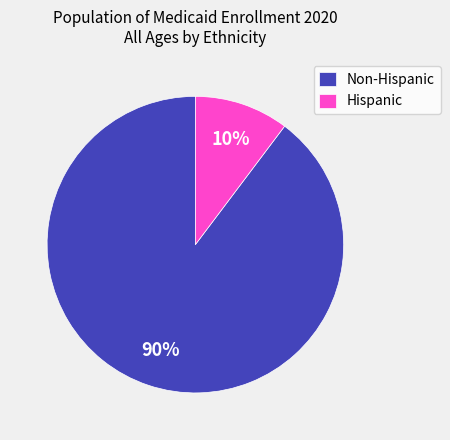

How many slices are in this pie chart?

2